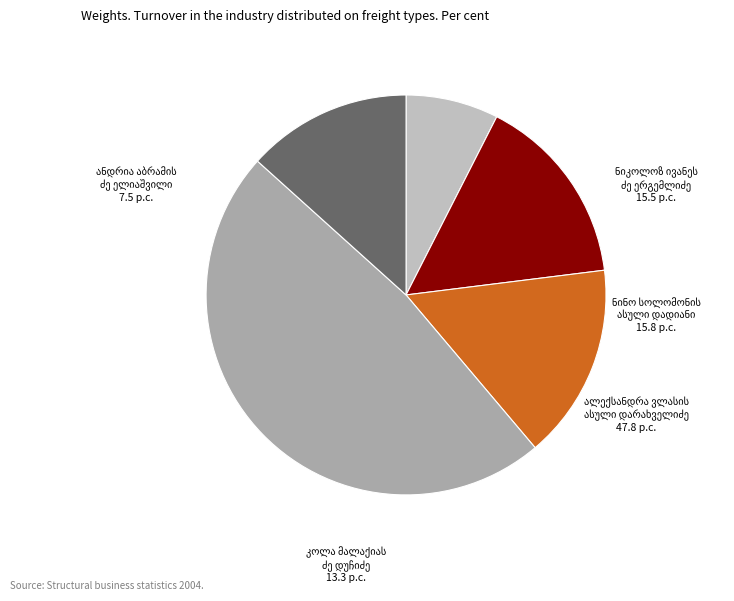

Is there a majority slice in this chart?

No